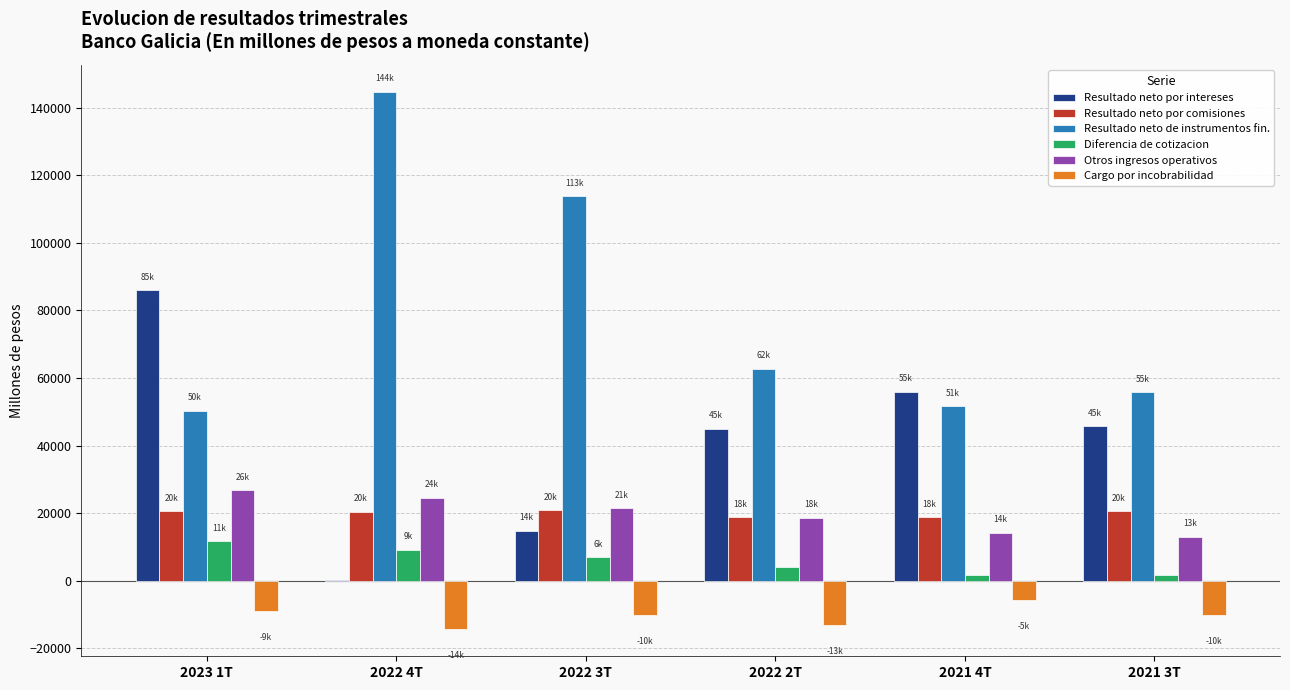

Which series has the largest total across all categories?

Resultado neto de instrumentos fin.